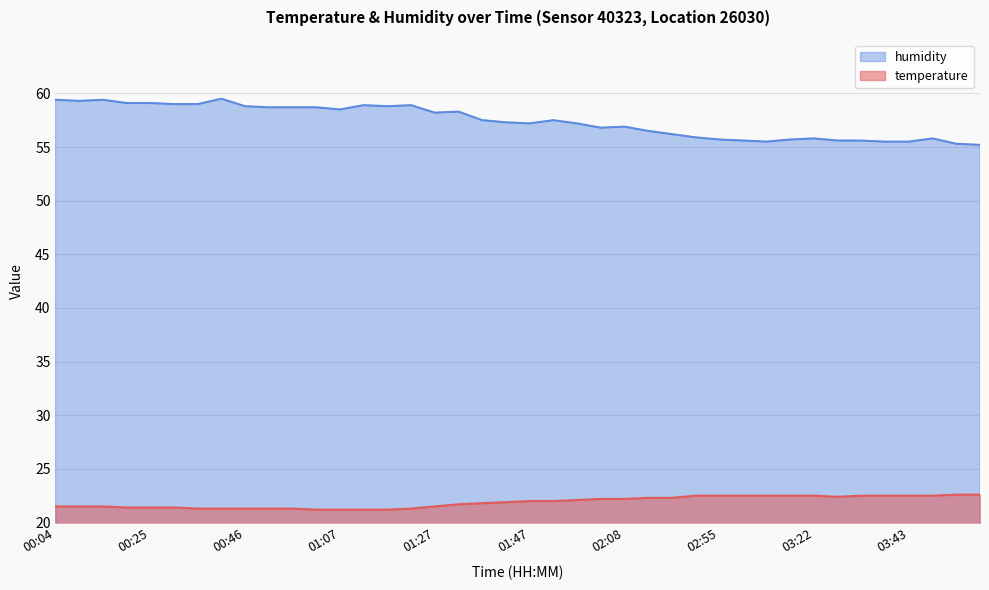

What is the label of the 40th point from the left?

03:58